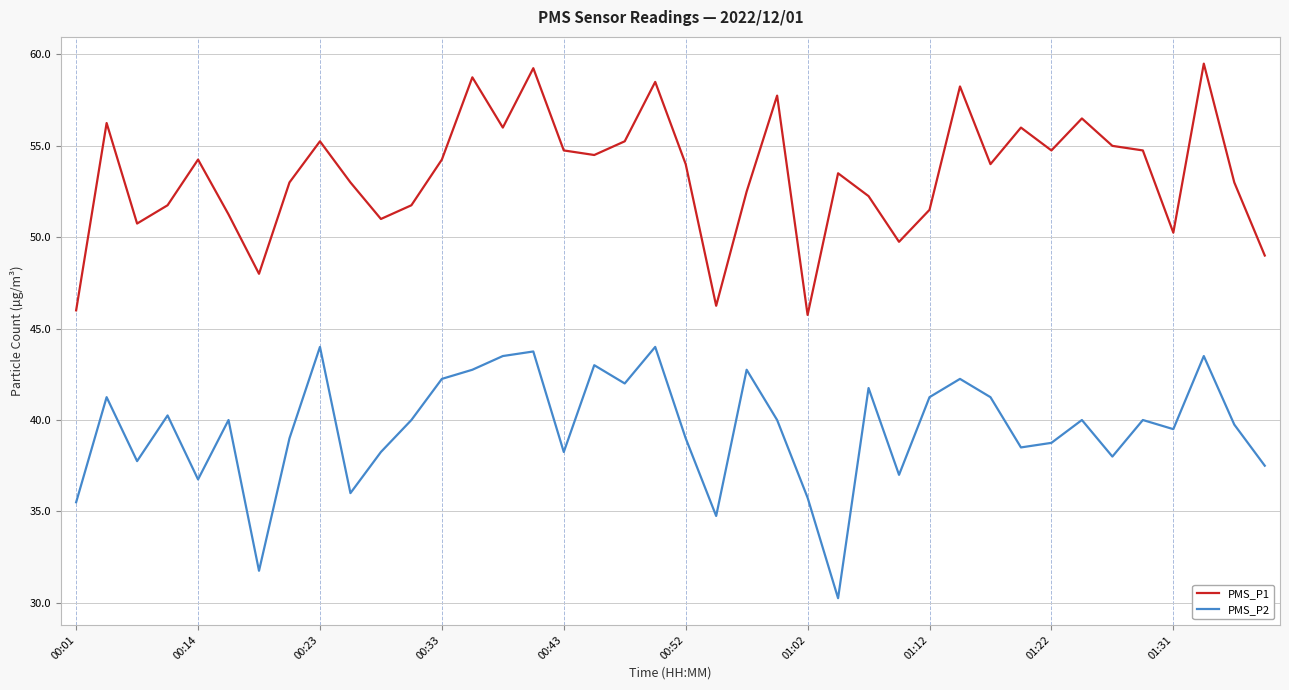

What is the maximum value shown in the chart?

59.5